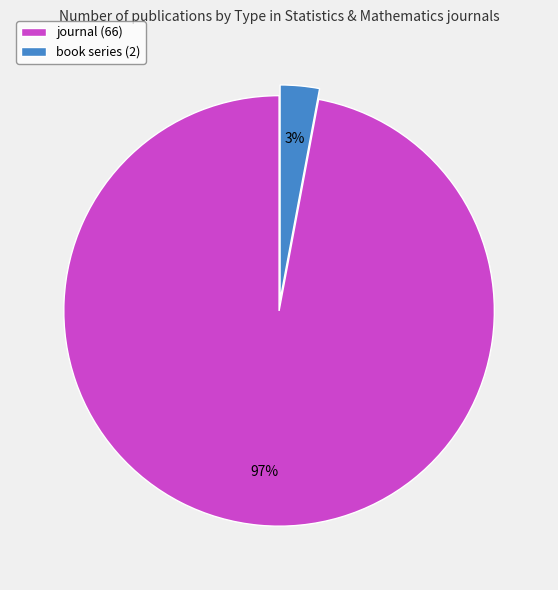

Which slice is the smallest?

book series